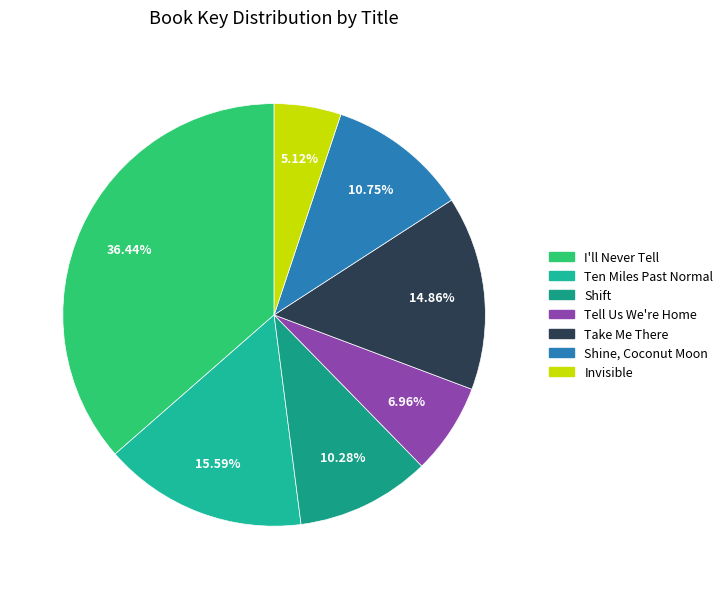

Which category has the biggest portion of the pie?

I'll Never Tell